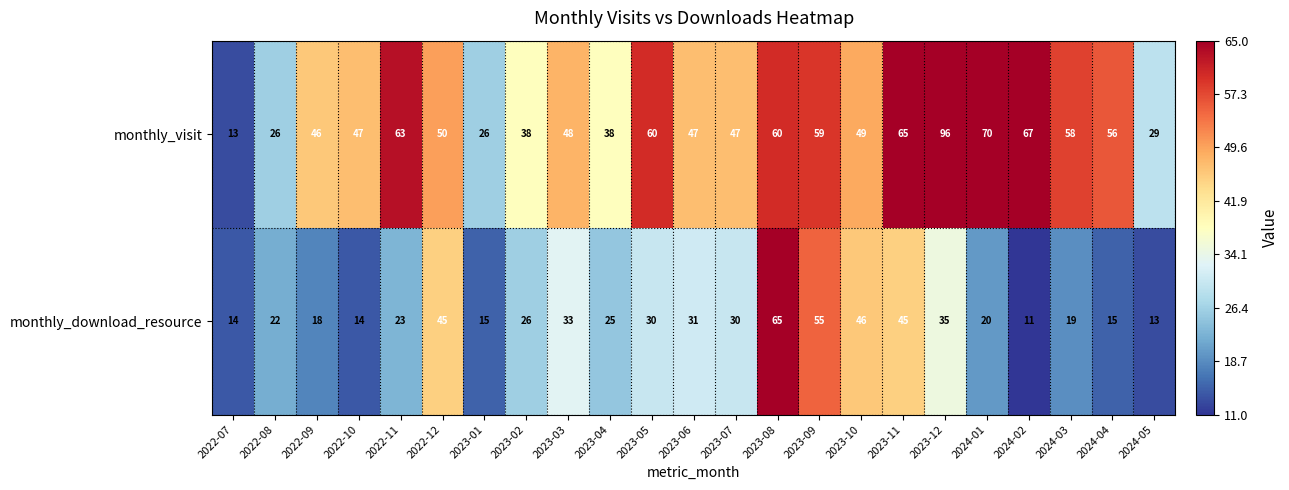

Between 2023-01 and 2023-02, which series saw the biggest shift?

monthly_visit